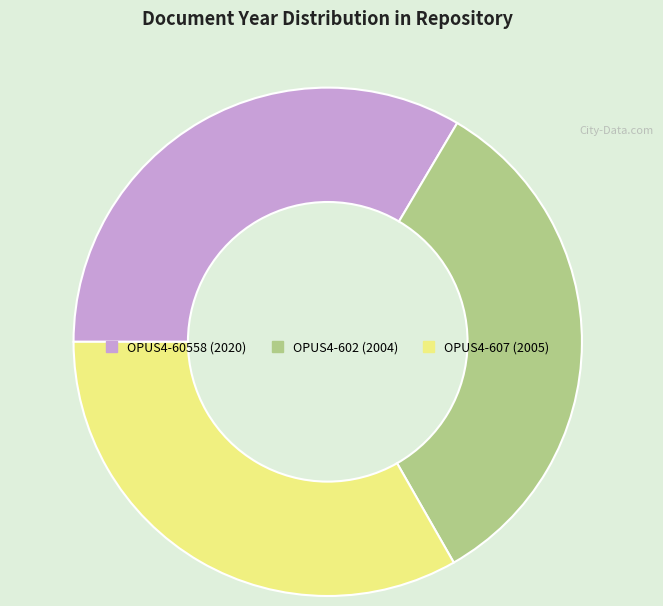

Is there any slice that represents more than half of the pie?

No